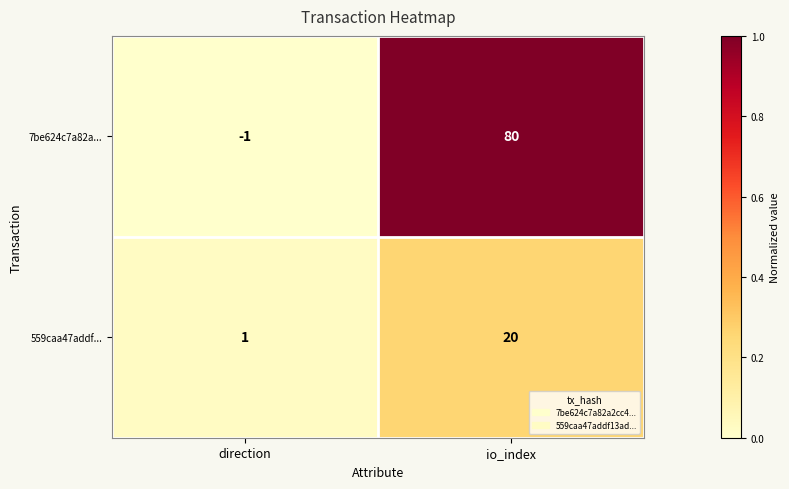

What is the difference between the highest and lowest values at io_index?

60